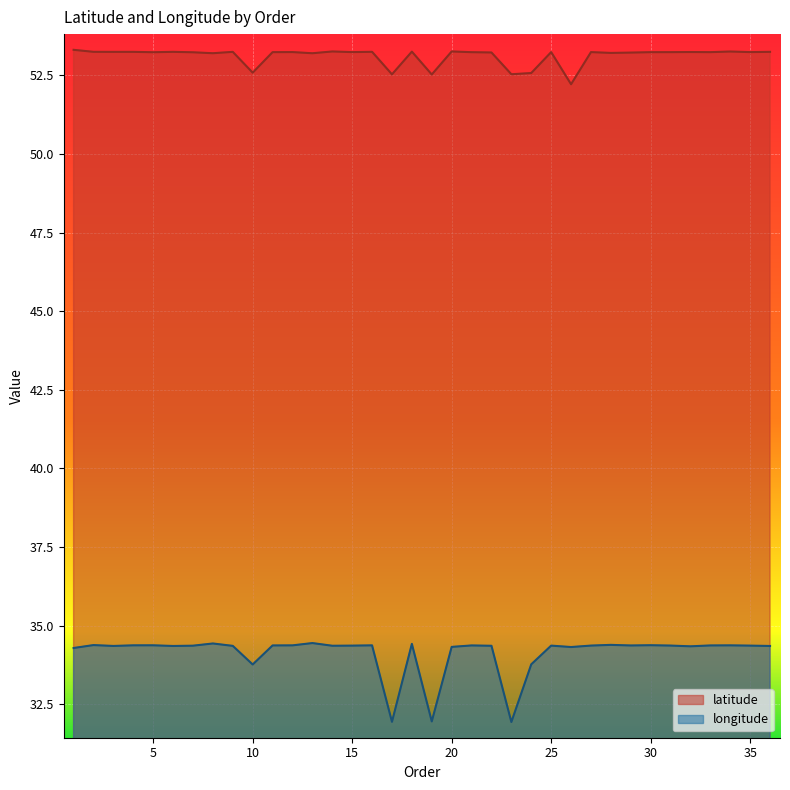

True or false: longitude and latitude cross at least once.

False